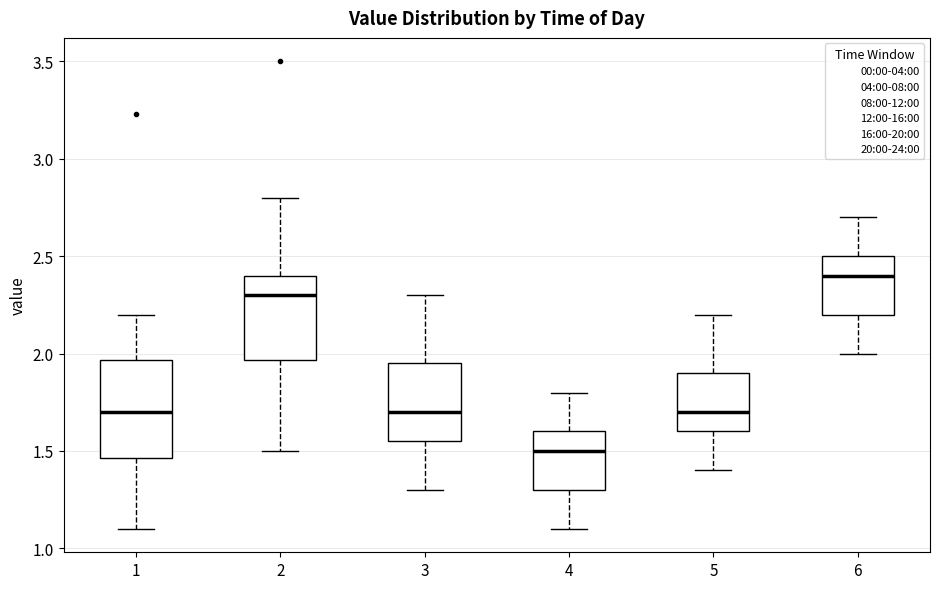

Where is the lower edge of the box at x = 3 on the y-axis? The values are not printed on the chart, so give them approximately, as read against the axis.

1.55